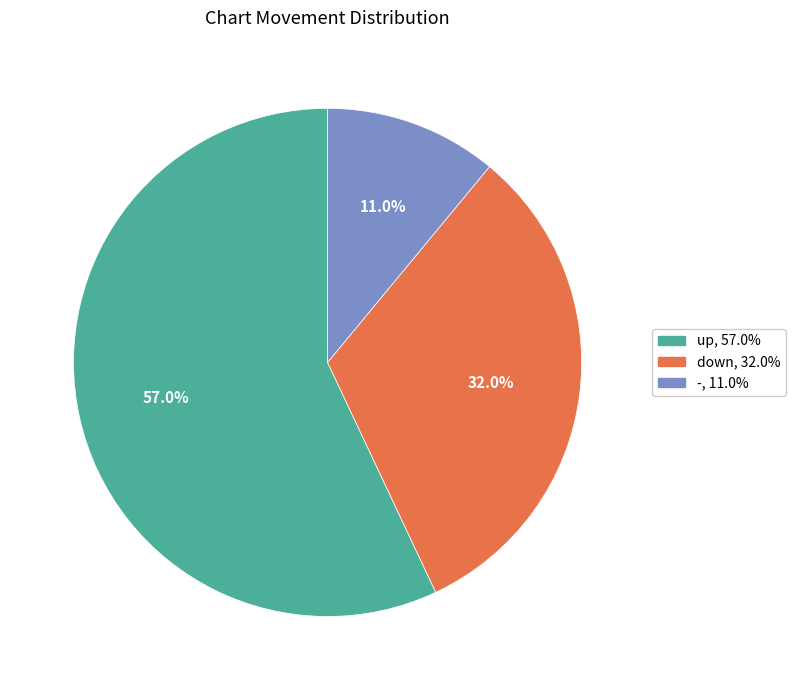

Rank the categories by value from lowest to highest.

-, down, up